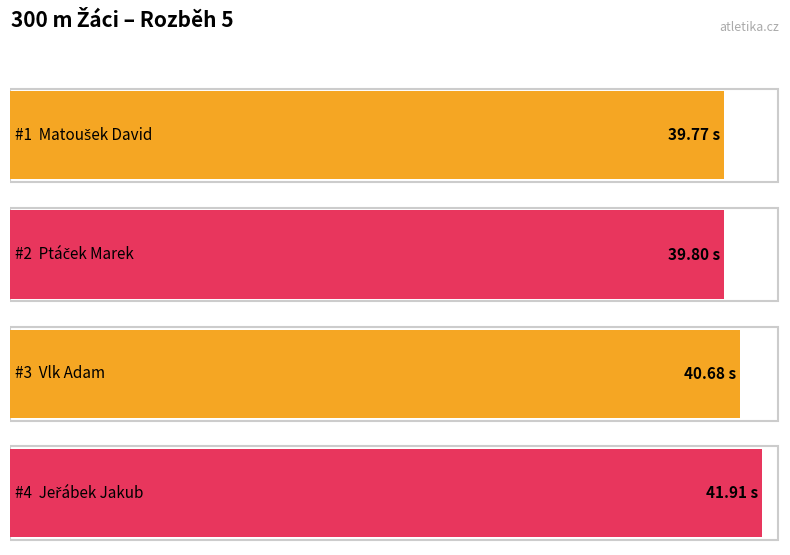

Which has a higher value, Vlk Adam or Ptáček Marek?

Vlk Adam